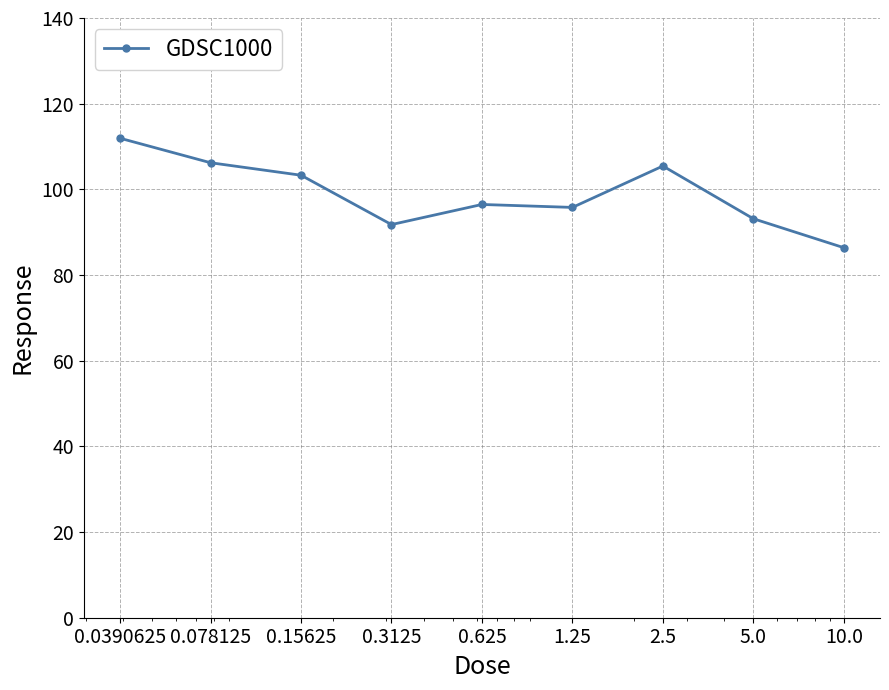

What is the maximum value shown in the chart?

111.9